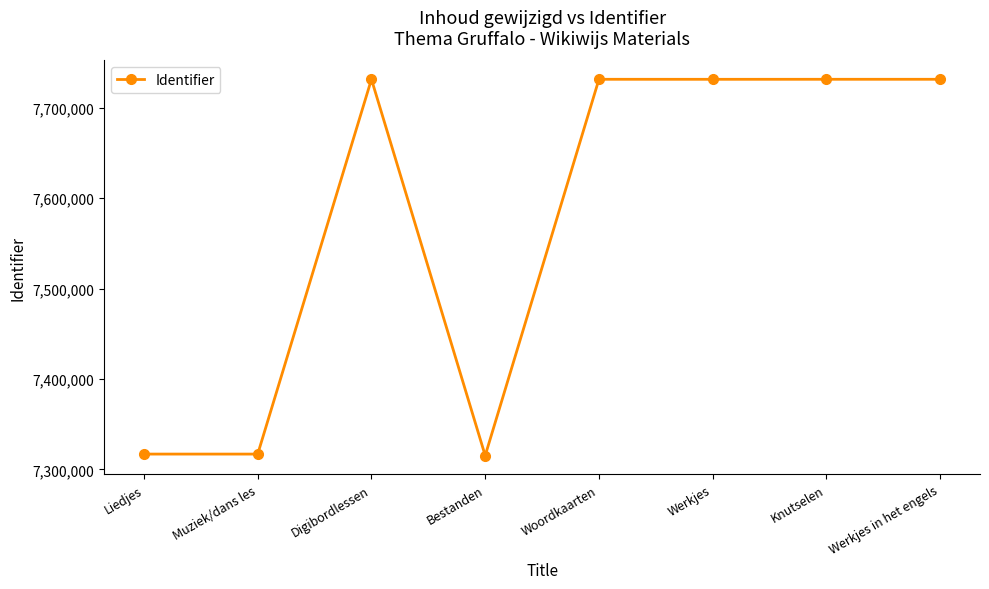

True or false: the data shows 10716504 at Bestanden.

False